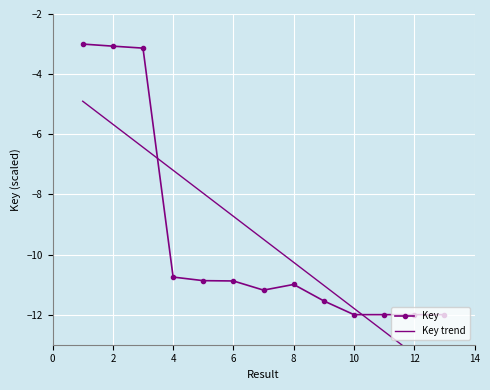

True or false: Key has a value of -10.7 at 4.

True